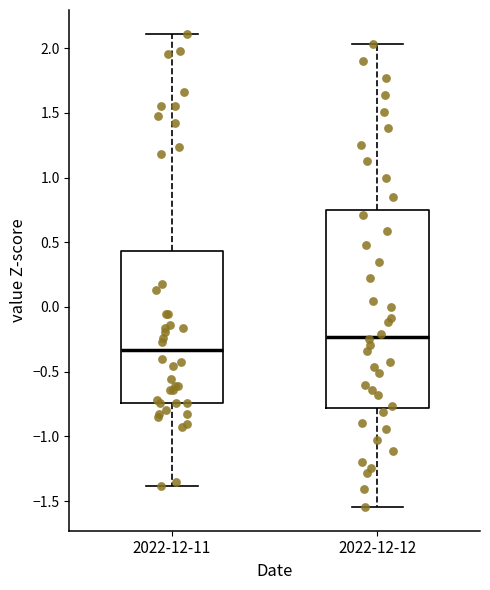

Reading left to right, transcribe this box plot: for each box, give where its median line is, the range the box spans, and where its two whiskers end, as read against the y-axis. The values are not printed on the chart, so give them approximately, as read against the axis.

2022-12-11: median -0.35, box -0.75 to 0.45, whiskers -1.40 to 2.10
2022-12-12: median -0.25, box -0.80 to 0.75, whiskers -1.55 to 2.05